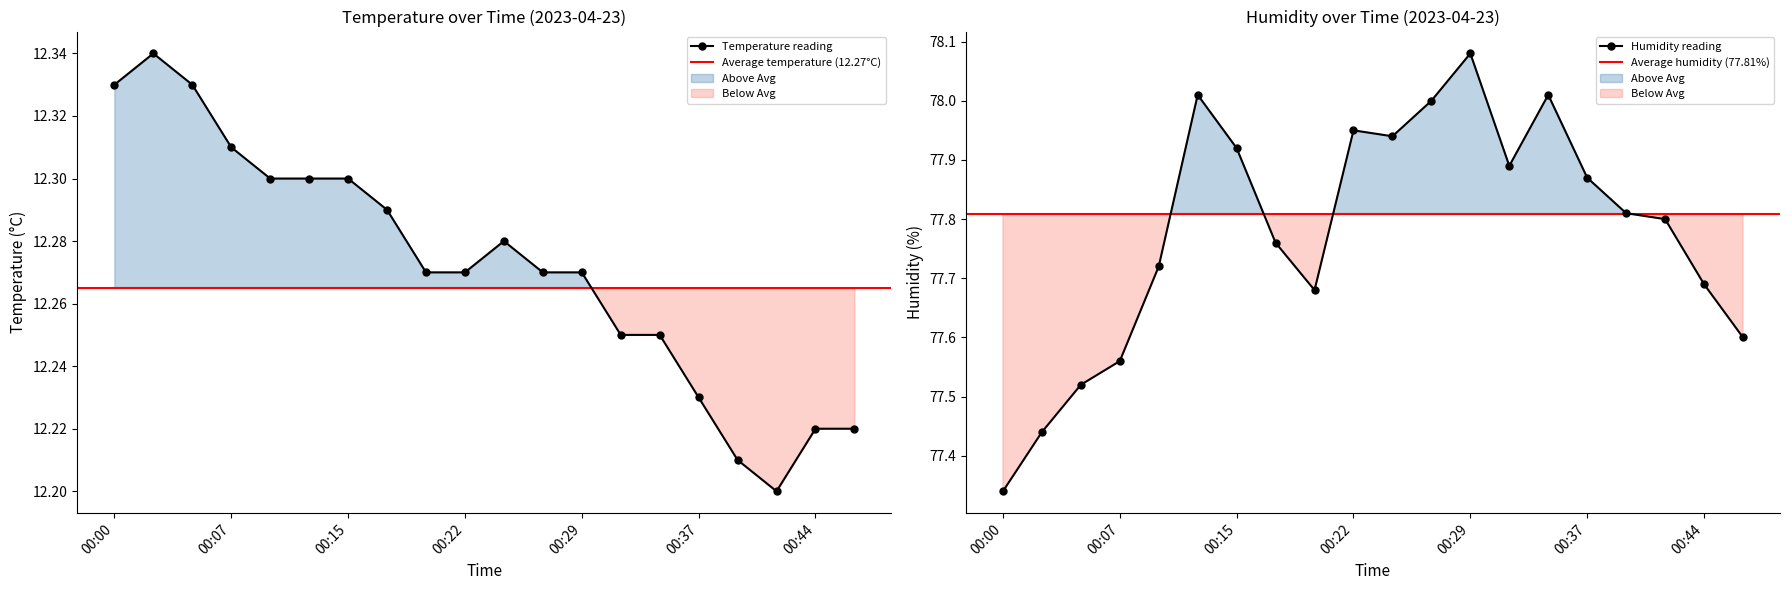

Rank the series at 00:47 from highest to lowest value.

humidity, temperature